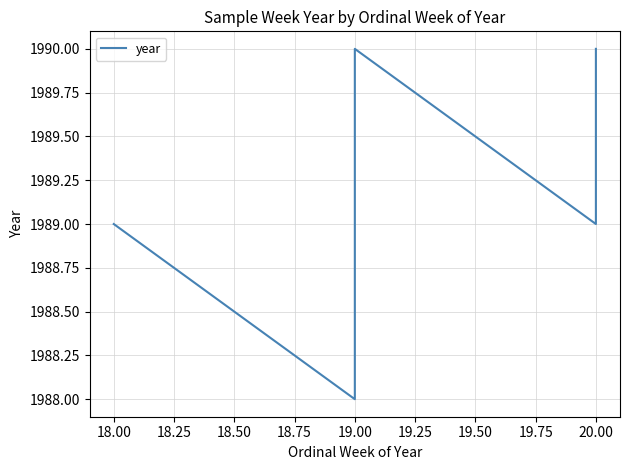

The chart shows a value of 2974 at 20.00. True or false?

False